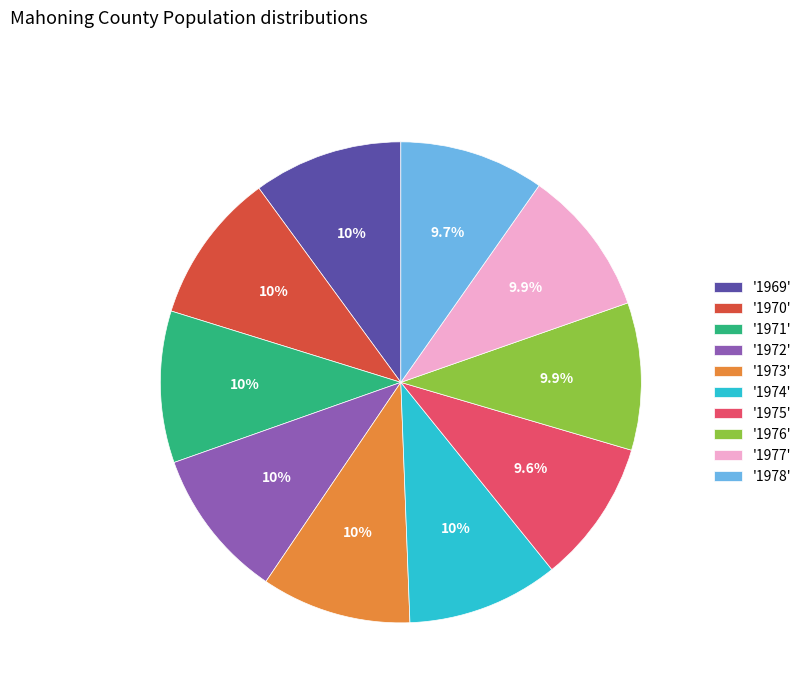

Is there a majority slice in this chart?

No